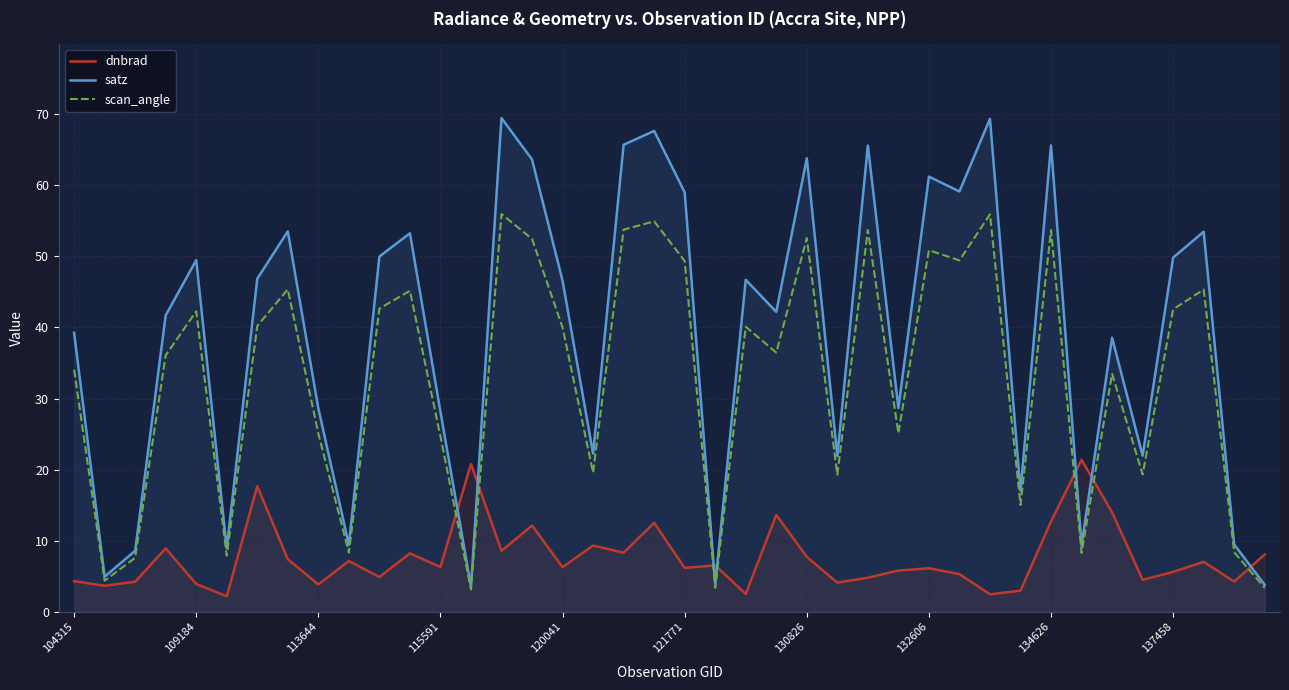

Rank the series by their maximum value, from lowest to highest.

dnbrad, scan_angle, satz